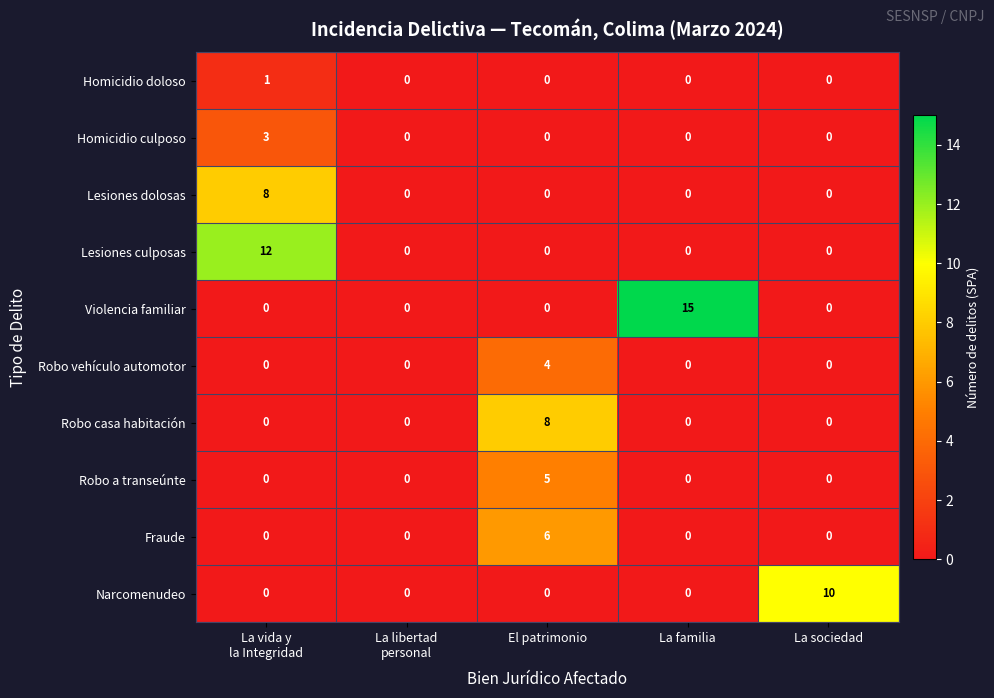

What is the sum of all Homicidio culposo values?

3